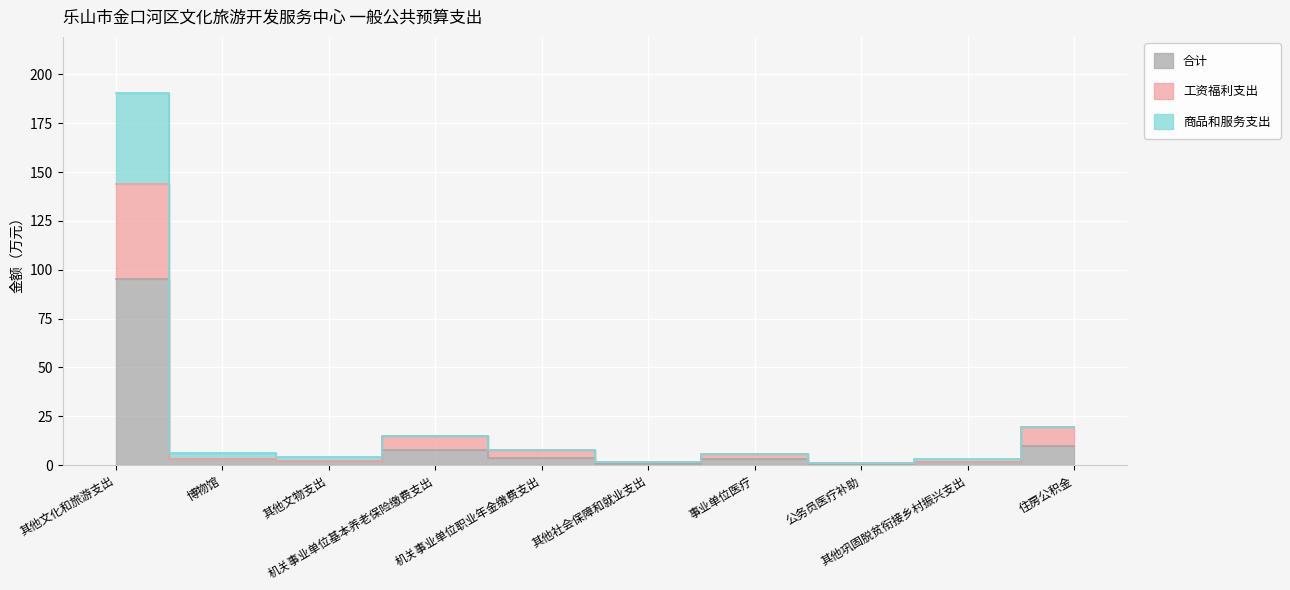

What is the difference between the 商品和服务支出 values at 其他文物支出 and 公务员医疗补助?

3.2